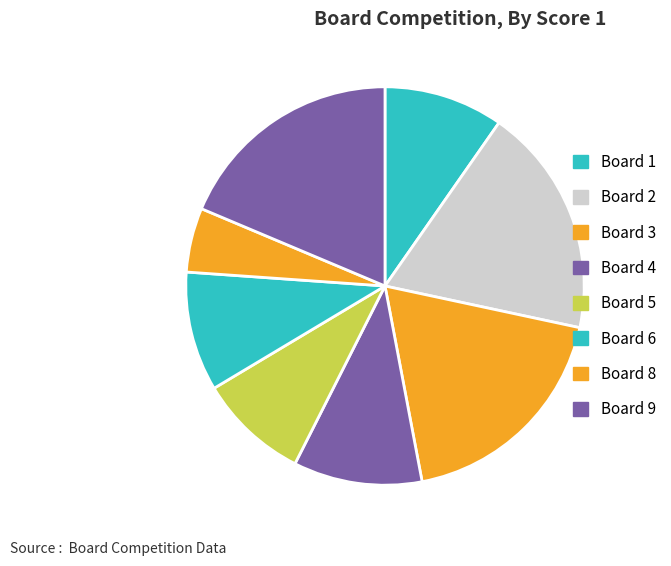

How many slices are in this pie chart?

8